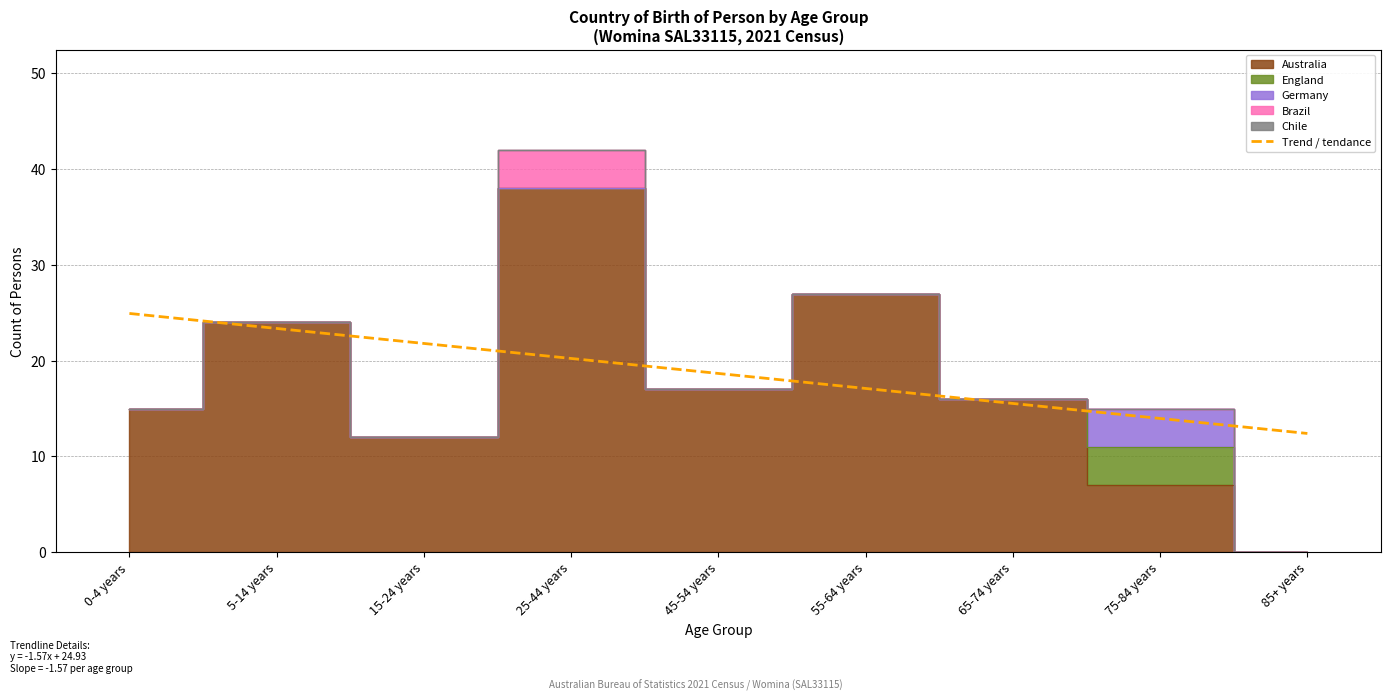

At which label does Trend / tendance reach its minimum?

85+ years